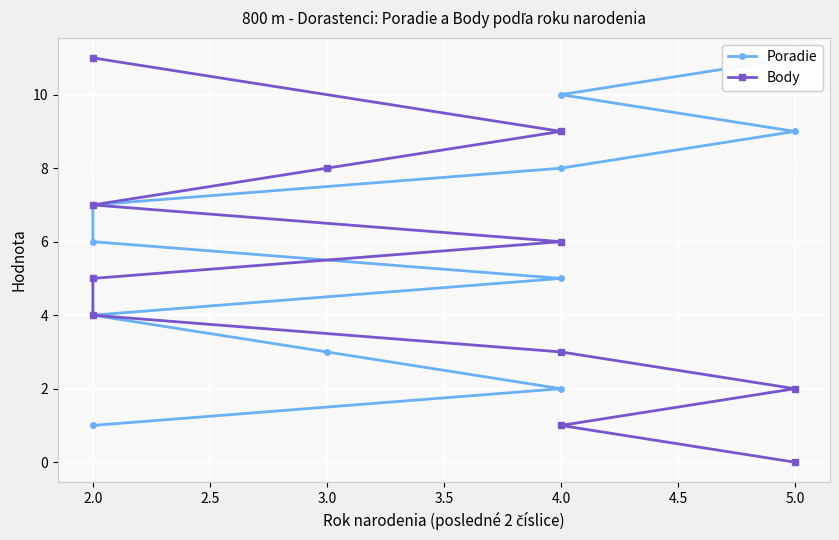

Between 2.0 and 4.0, which series saw the biggest shift?

Poradie